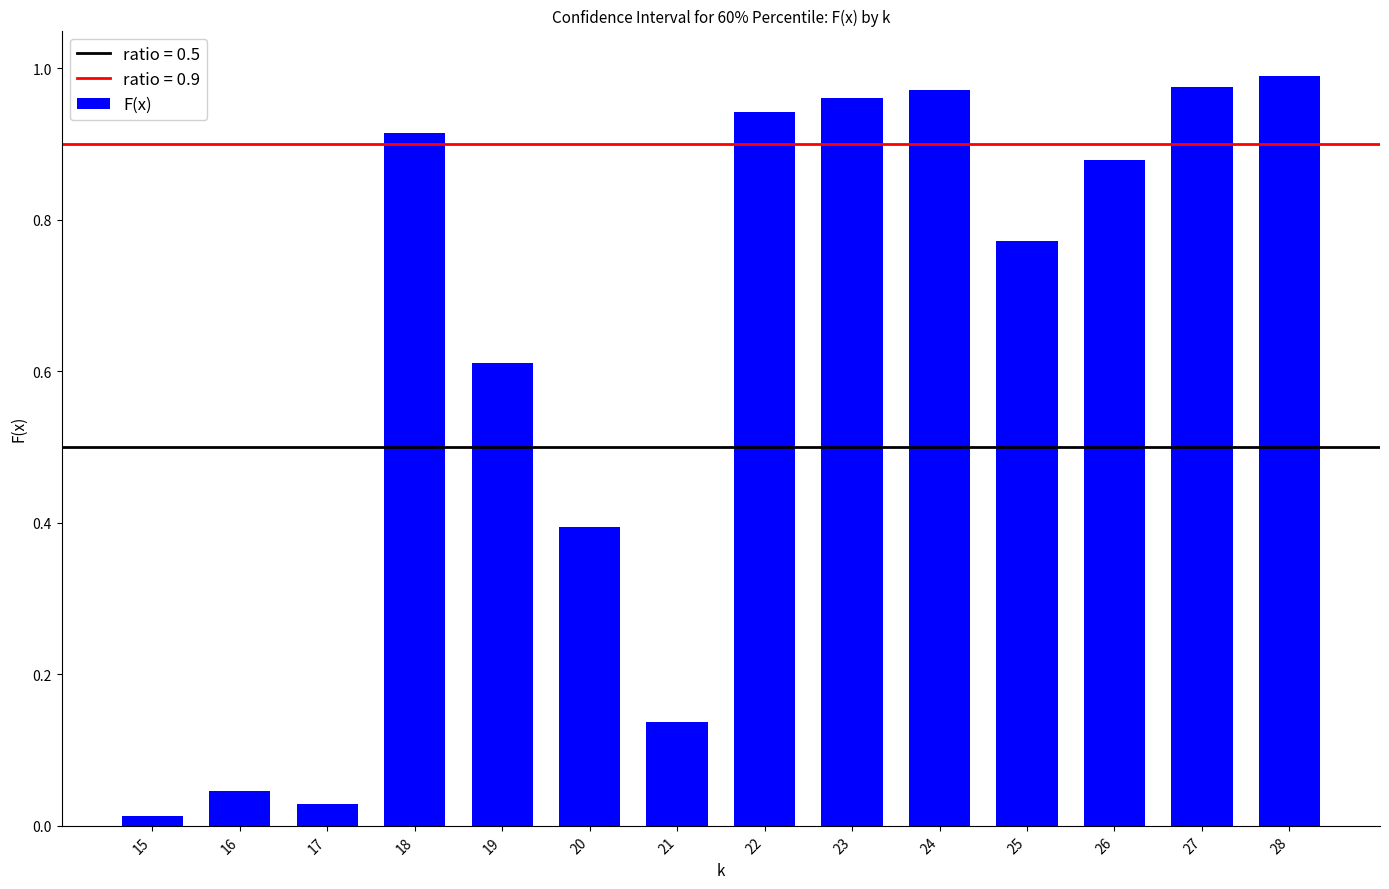

What is the sum of all values?

8.6